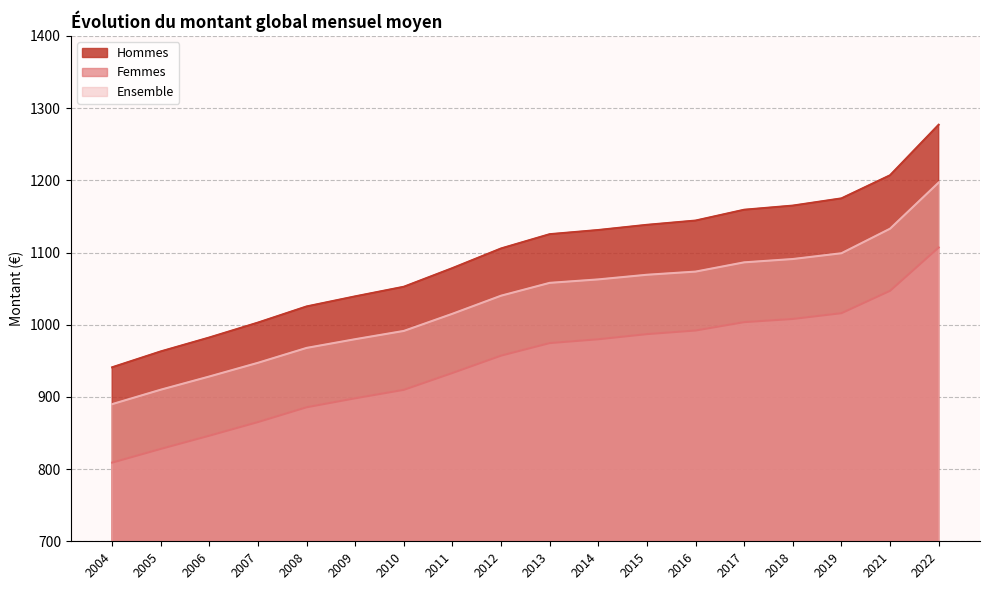

What is the value of the Hommes point at the 5th from the left?

1025.3